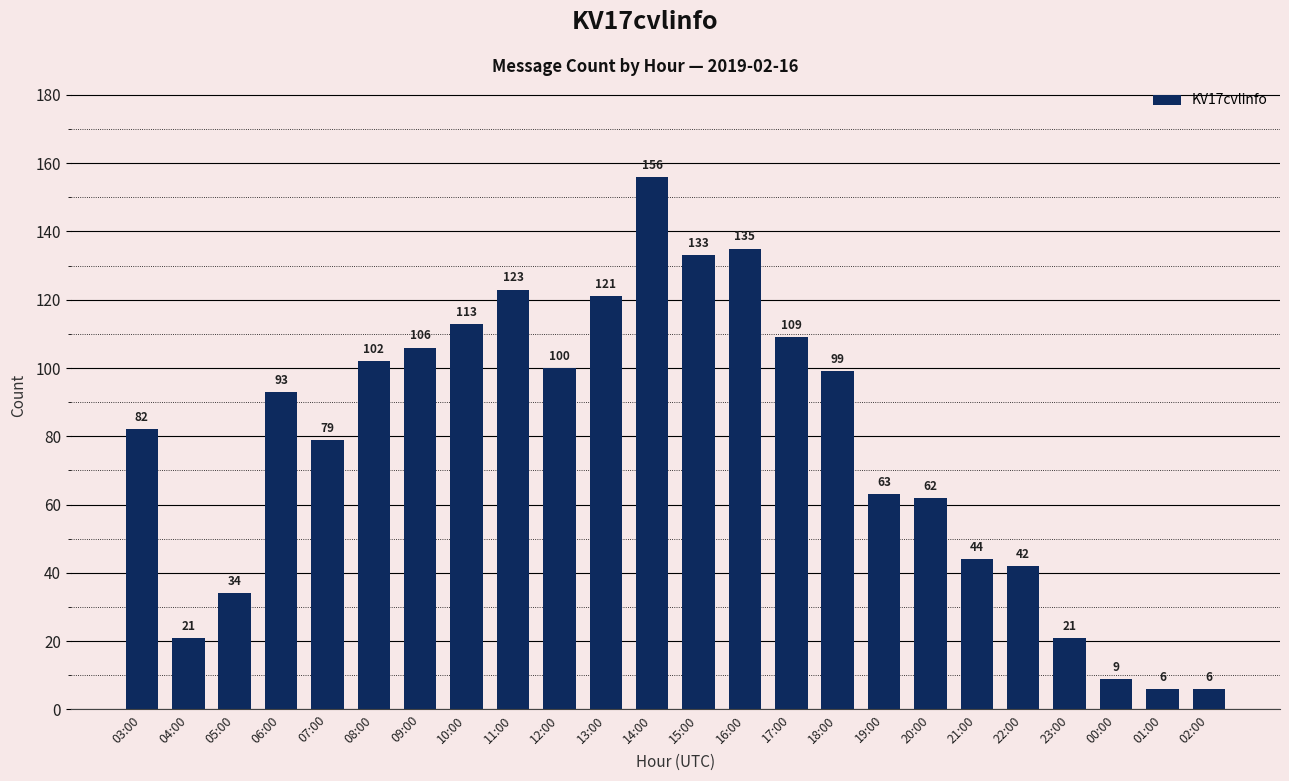

Approximately how many times larger is the value at 01:00 compared to 04:00?

0.3